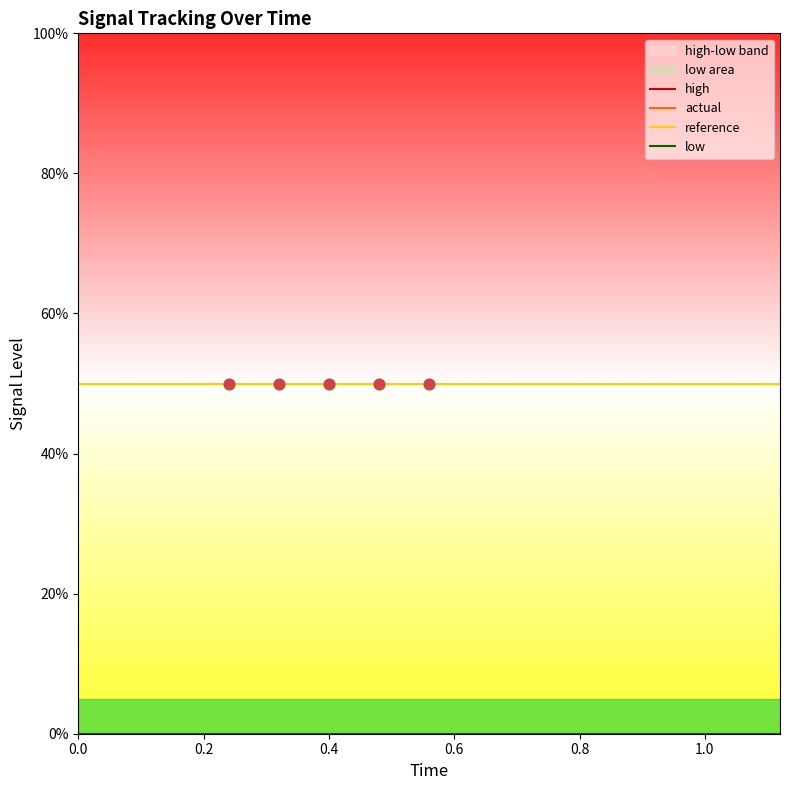

Is the value of low at 0.2 greater than the value of high at 14?

No